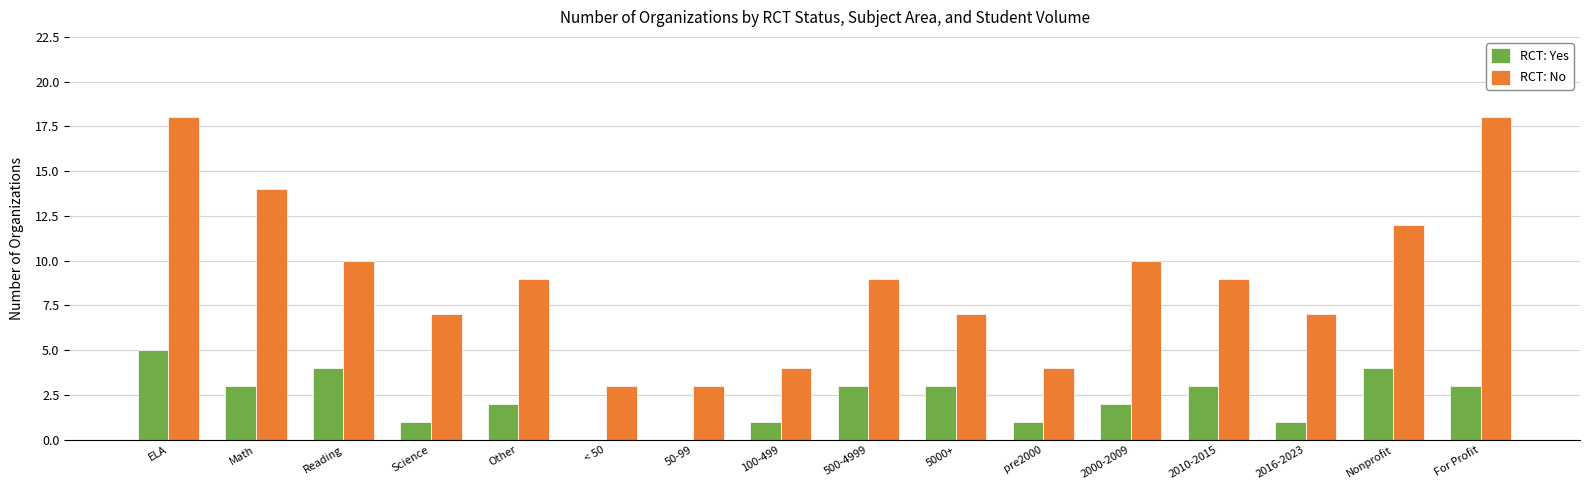

What is the maximum value for RCT: No?

18